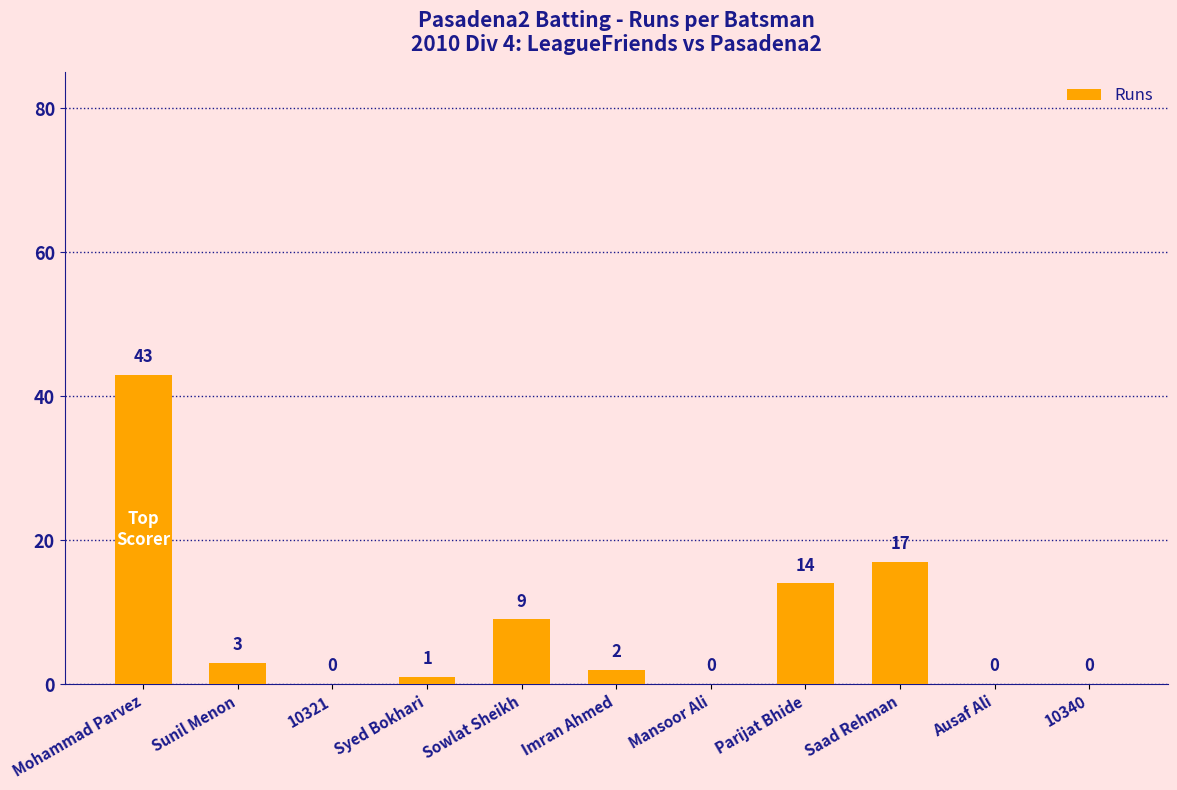

Are the bars grouped side by side (vs. stacked)?

No